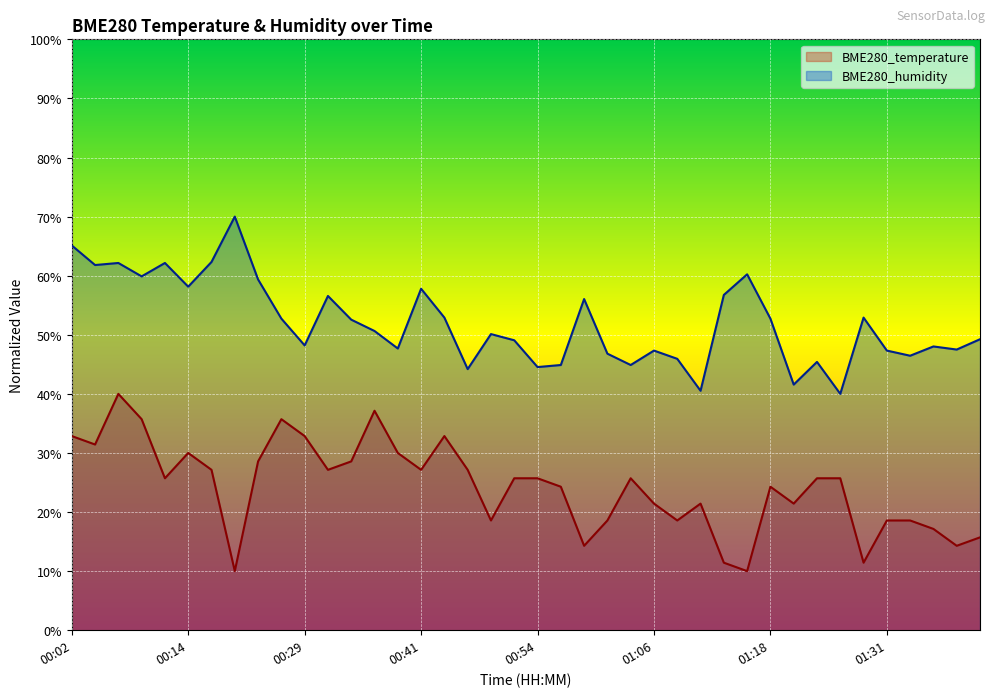

Which has a higher value, 00:29 or 01:26?

00:29